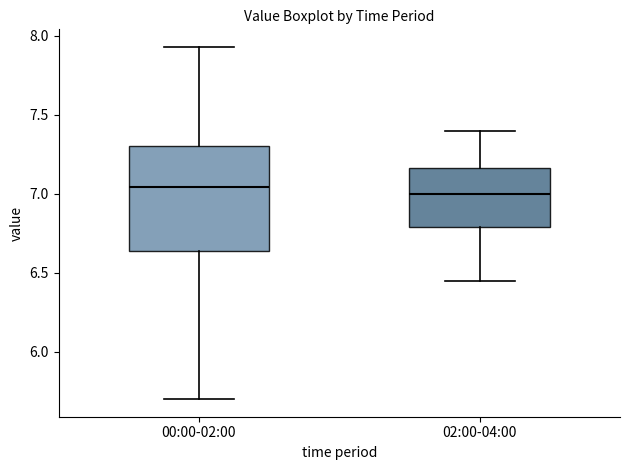

Reading left to right, transcribe this box plot: for each box, give where its median line is, the range the box spans, and where its two whiskers end, as read against the y-axis. The values are not printed on the chart, so give them approximately, as read against the axis.

00:00-02:00: median 7.05, box 6.65 to 7.30, whiskers 5.70 to 7.95
02:00-04:00: median 7.00, box 6.80 to 7.15, whiskers 6.45 to 7.40